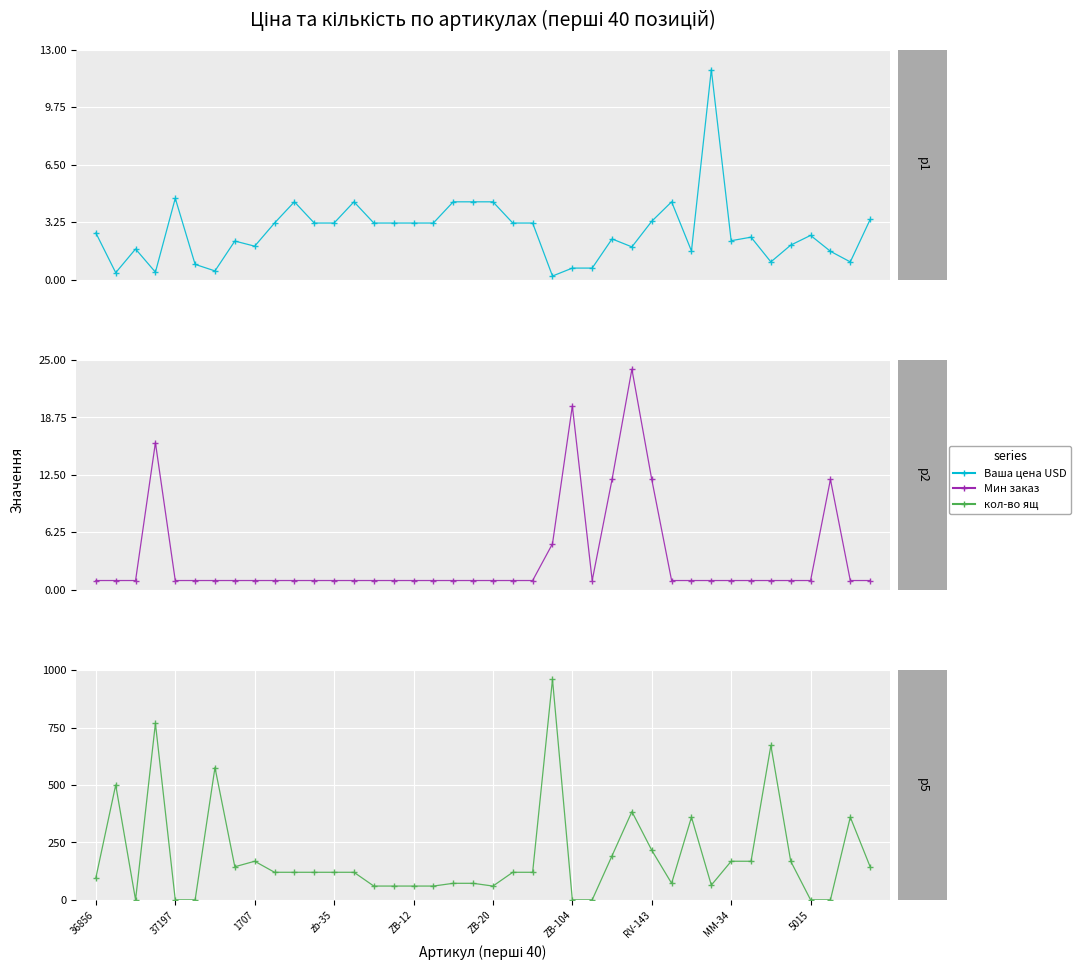

What is the difference between the кол-во ящ values at 17 and 22?

60.0